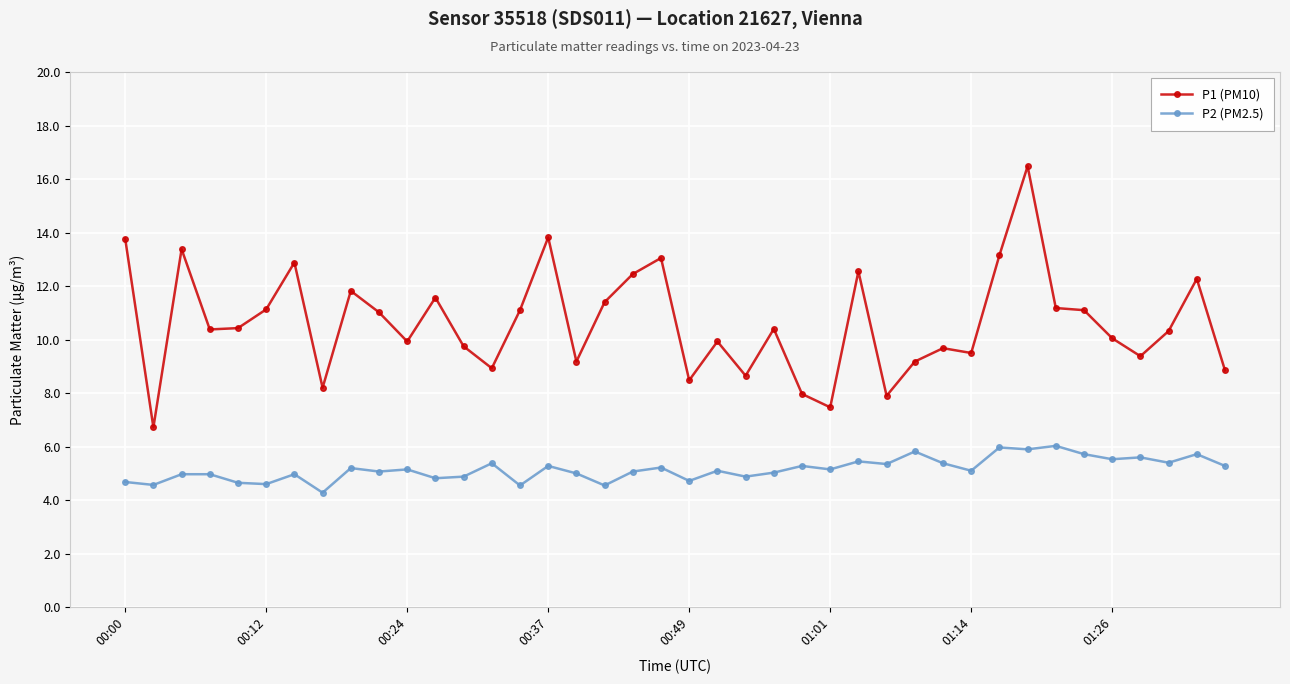

List the series in order of their overall mean, highest first.

P1 (PM10), P2 (PM2.5)